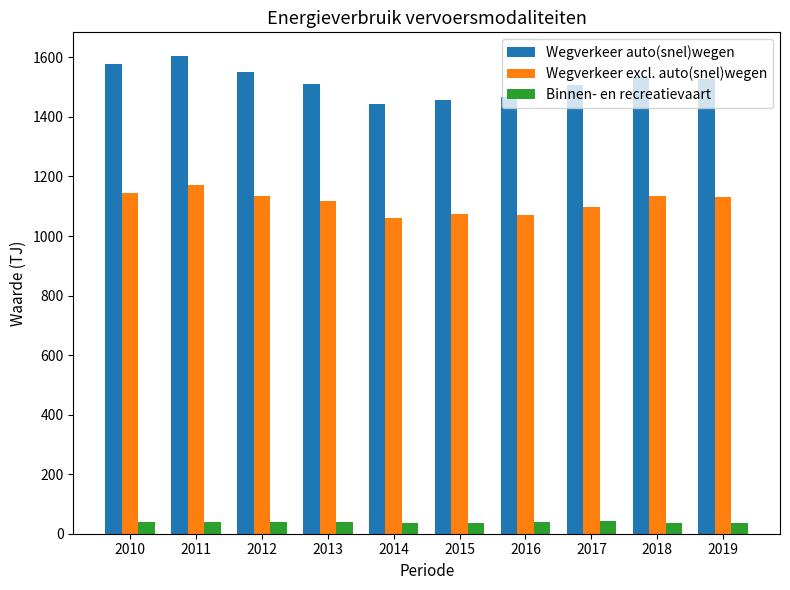

What is the difference between the maximum and minimum values in the Binnen- en recreatievaart series?

8